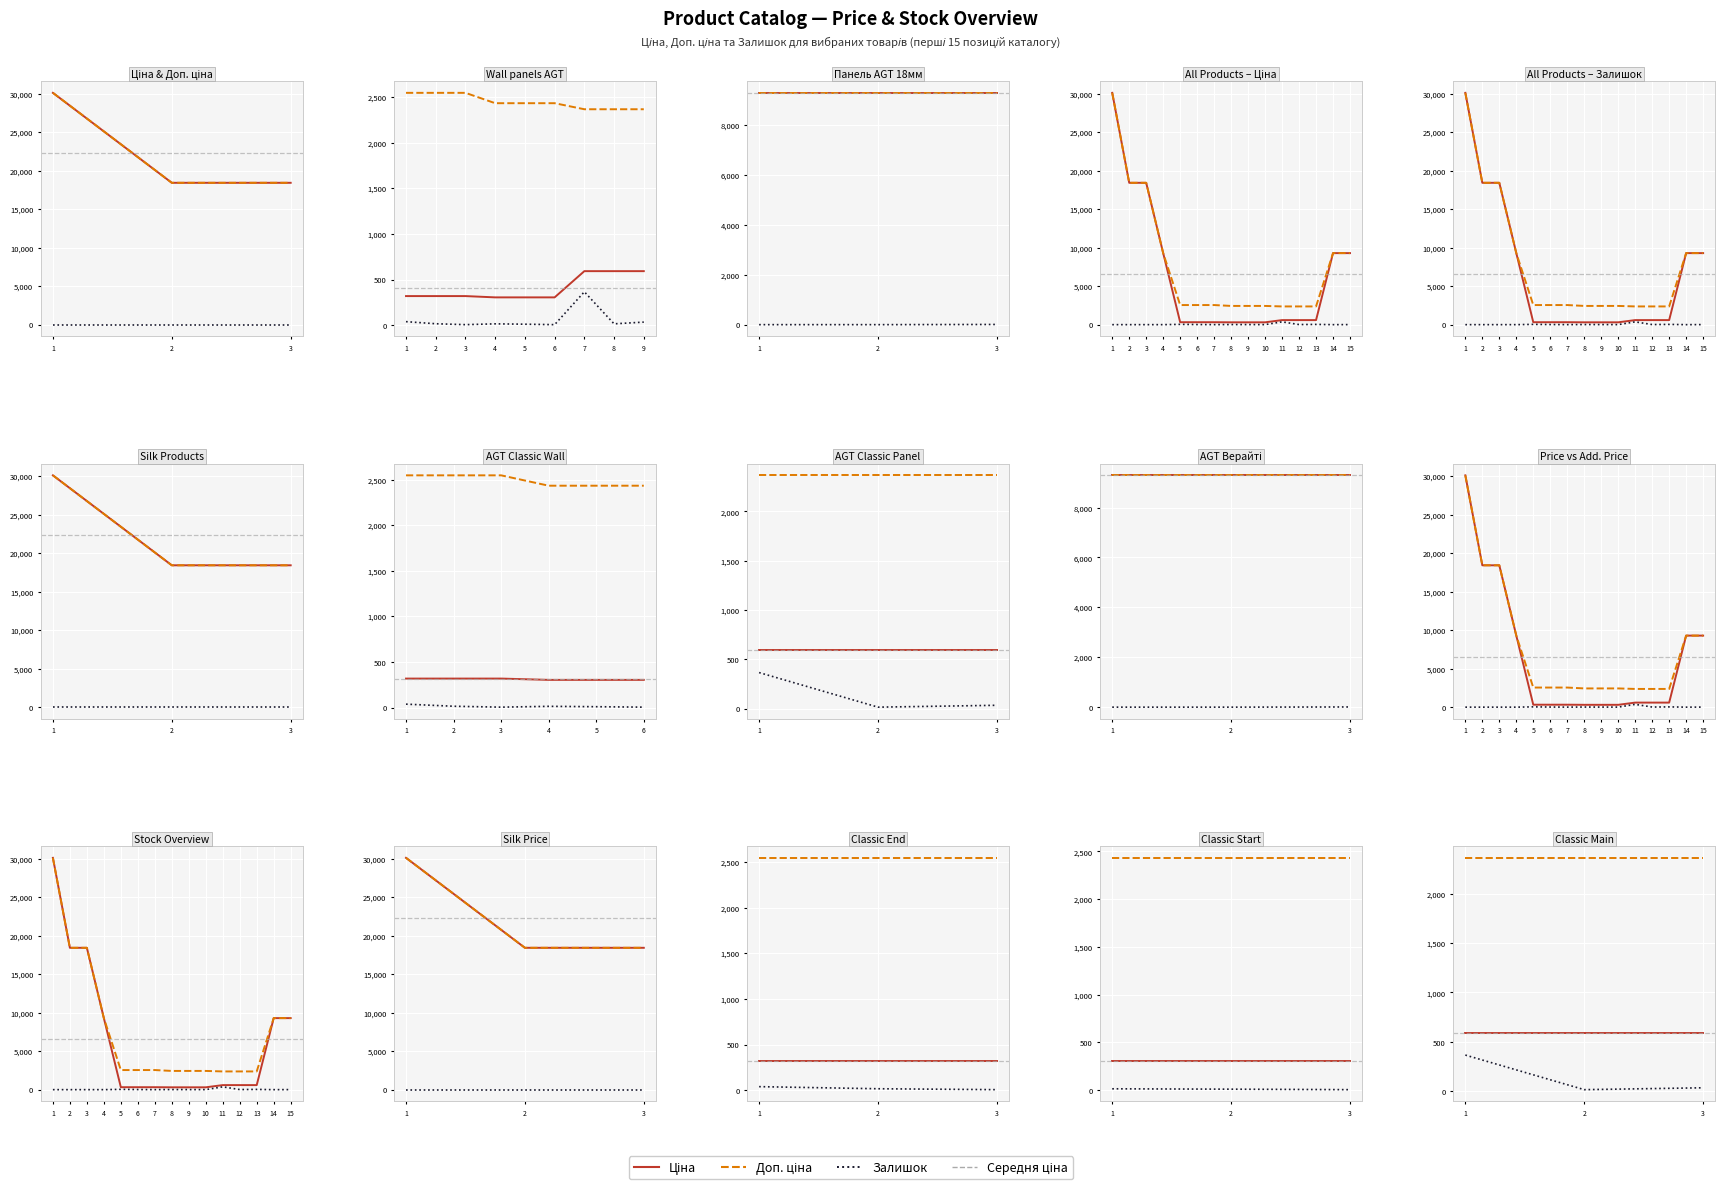

Which series has the widest spread of values?

Залишок